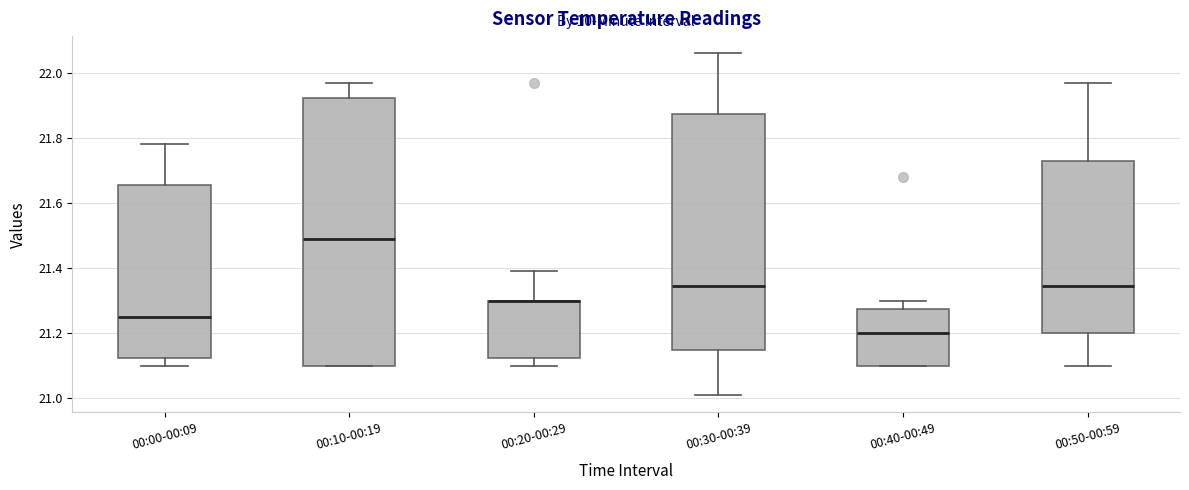

Which box is the tallest, from its lower edge to its upper edge?

00:10-00:19